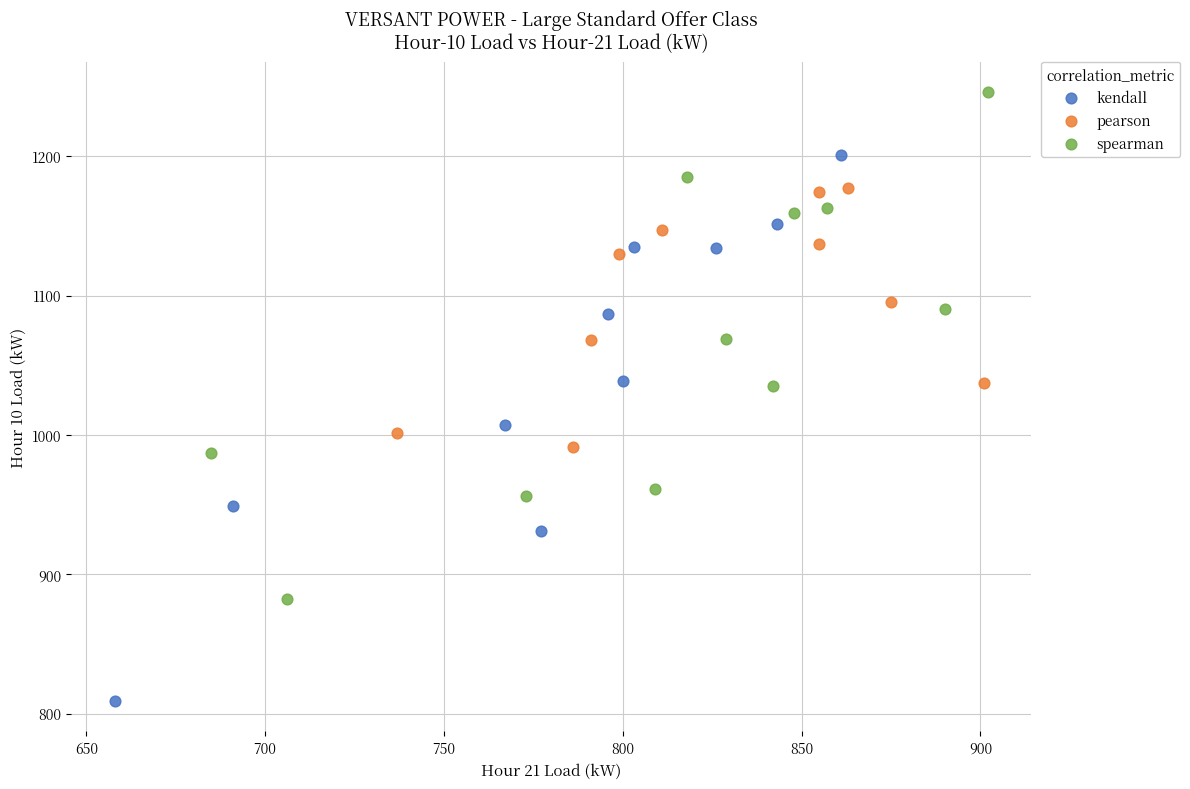

Which series reaches the maximum Y coordinate?

spearman